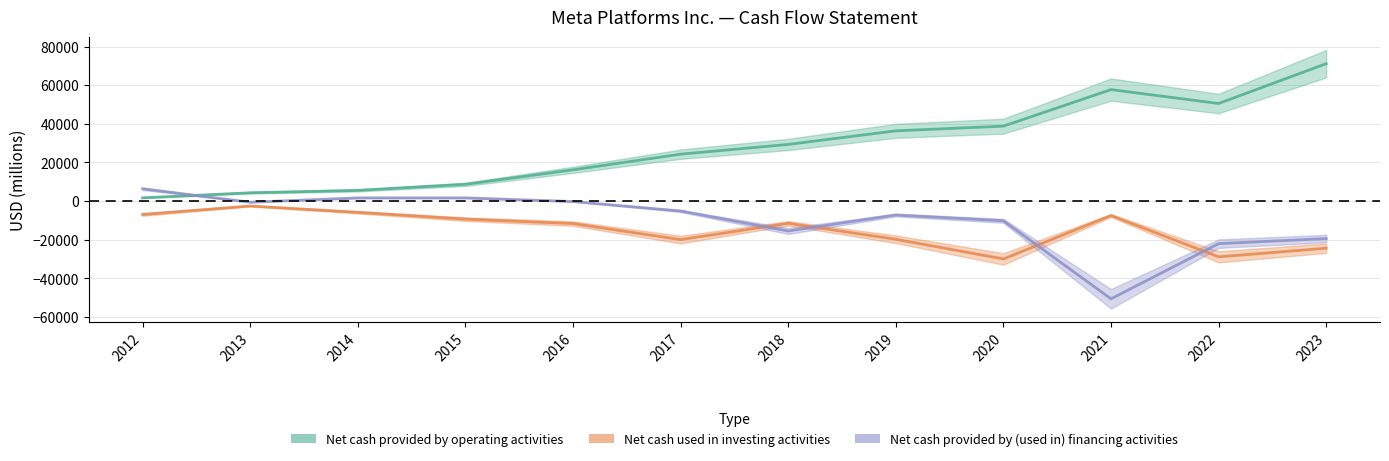

Which series has the largest total across all categories?

Net cash provided by operating activities